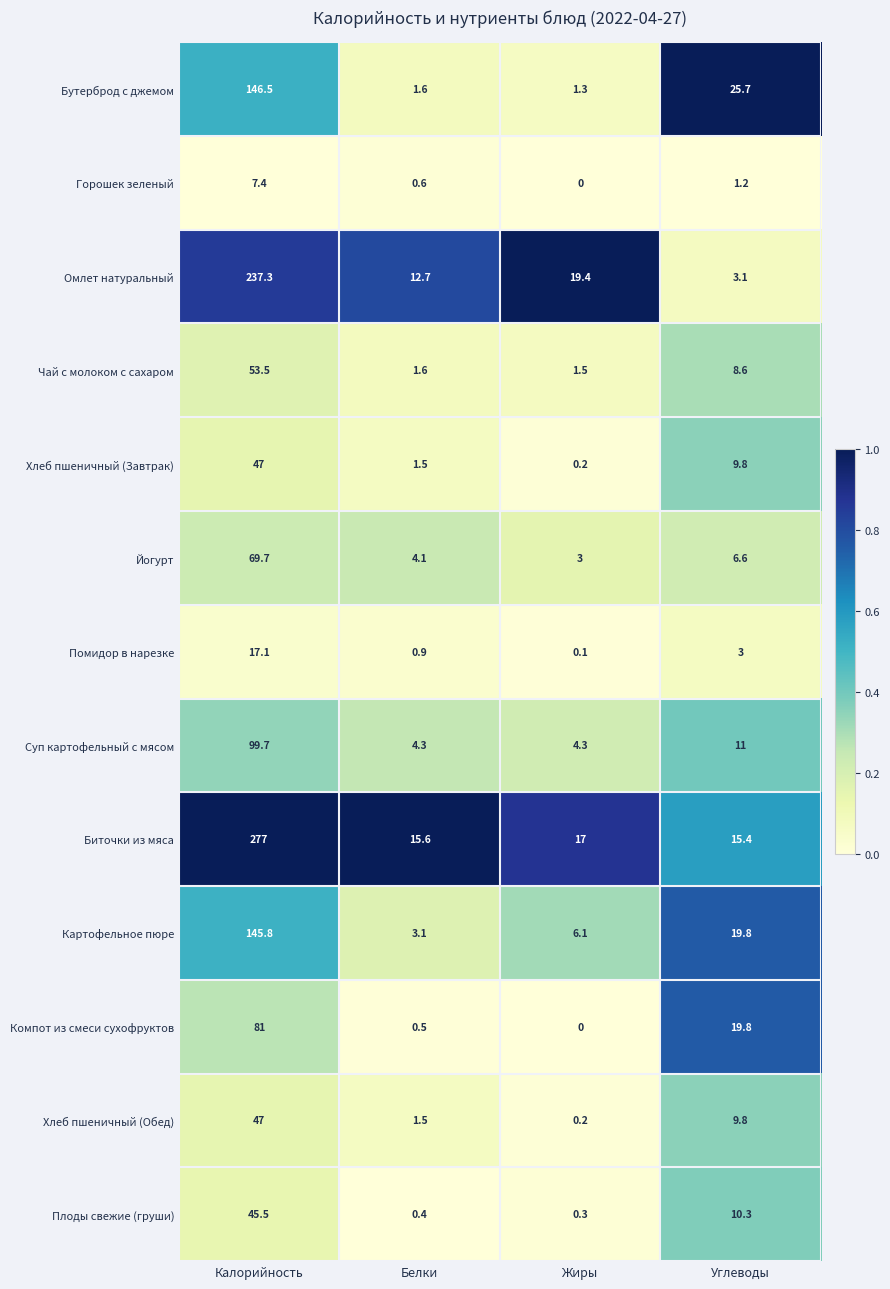

What value does the Горошек зеленый series have at Углеводы?

1.2